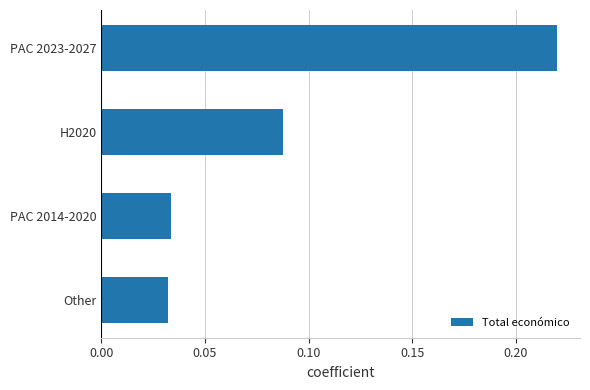

What is the change in value from Other to PAC 2023-2027?

+0.2